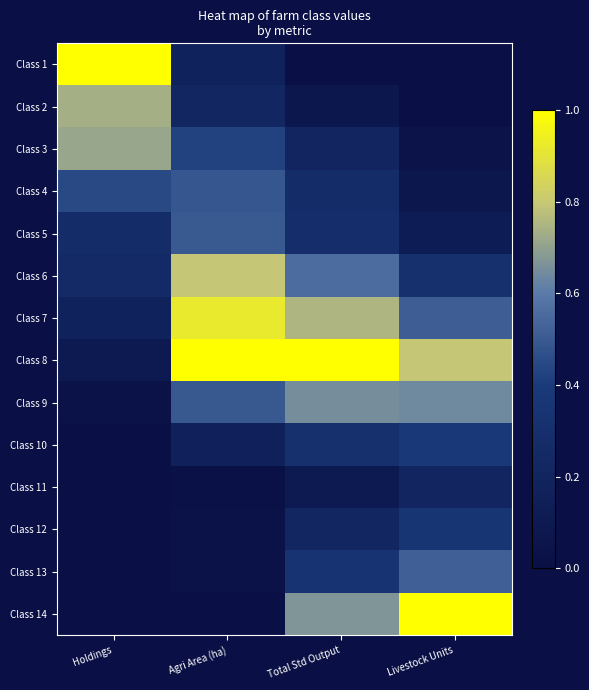

Between Holdings and Livestock Units, which is larger?

Holdings